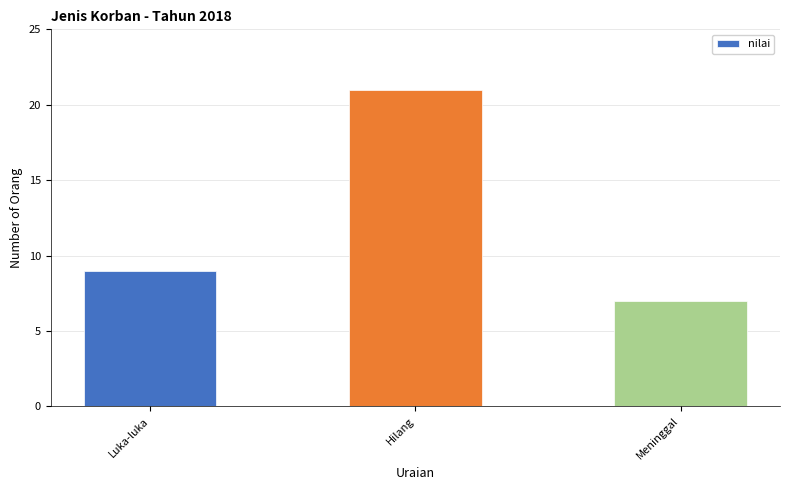

What is the ratio of the value at Hilang to the value at Meninggal?

3.0